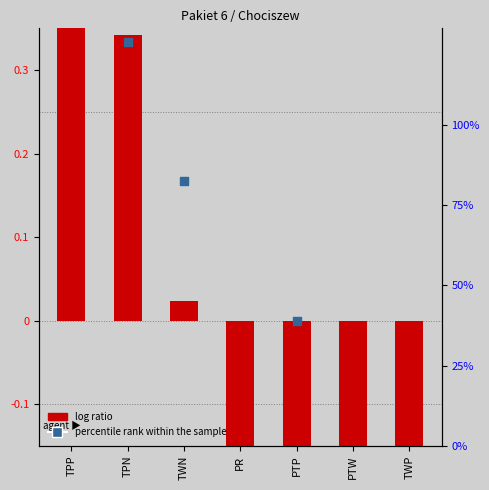

Which series has the largest Y range (max minus min)?

percentile rank within the sample